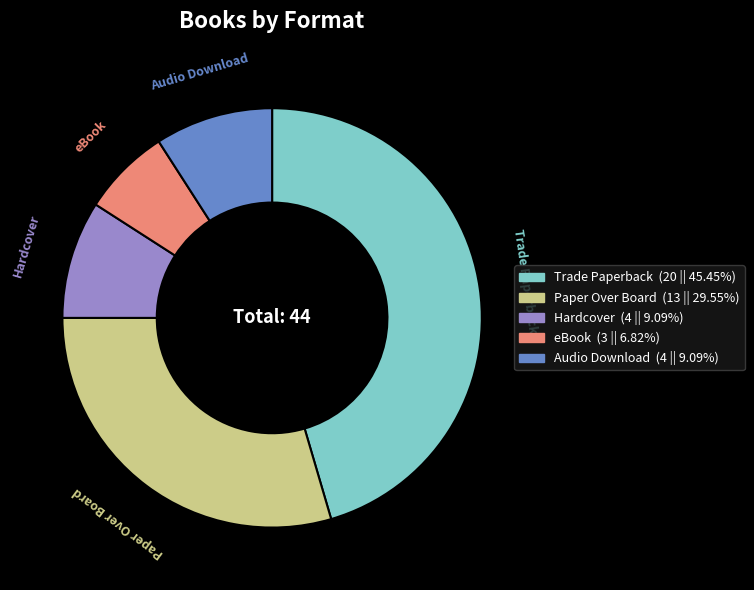

Does any single category account for the majority?

No